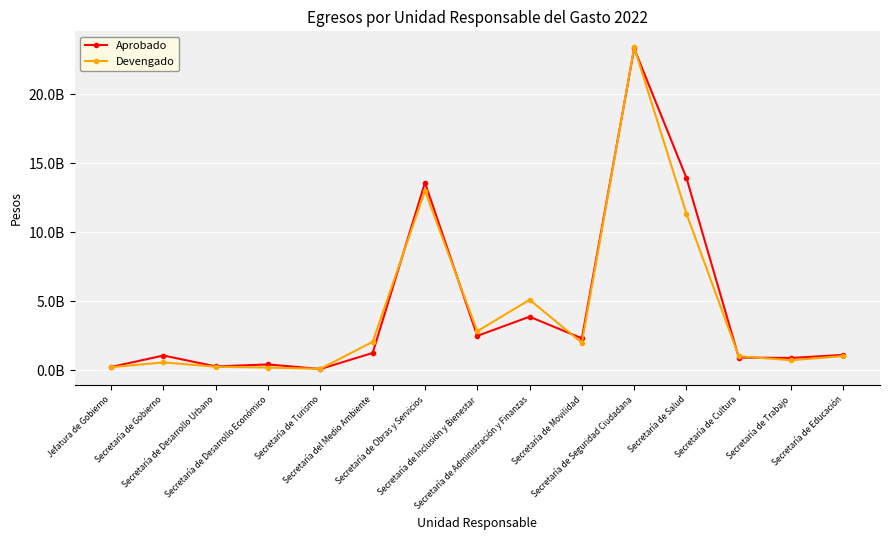

What is the sum of the Devengado values at Secretaría de Trabajo and Secretaría de Cultura?

1721486056.9